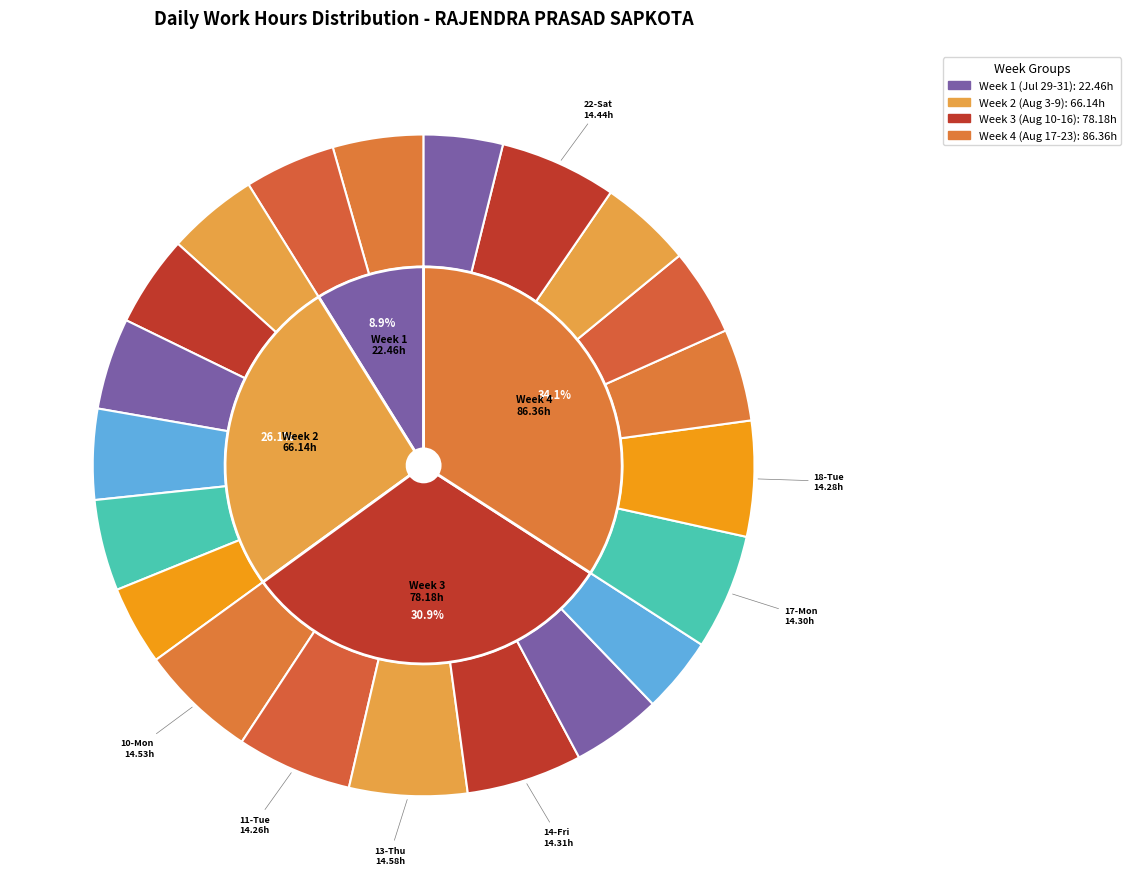

Is 15-Sat the majority of the pie?

No